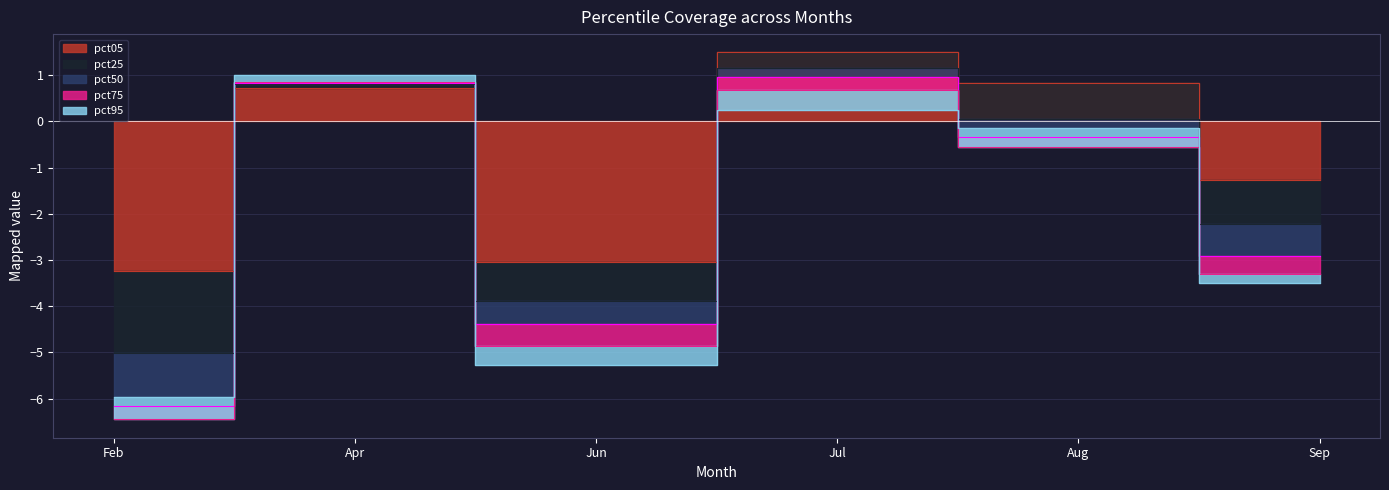

How many negative values does the pct05 series have?

3